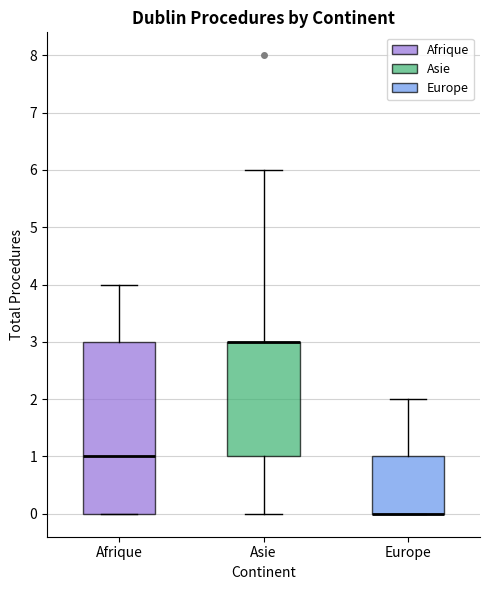

Reading left to right, transcribe this box plot: for each box, give where its median line is, the range the box spans, and where its two whiskers end, as read against the y-axis. The values are not printed on the chart, so give them approximately, as read against the axis.

Afrique: median 1, box 0 to 3, whiskers 0 to 4
Asie: median 3 (drawn on the box's upper edge), box 1 to 3, whiskers 0 to 6
Europe: median 0 (drawn on the box's lower edge), box 0 to 1, whiskers 0 to 2